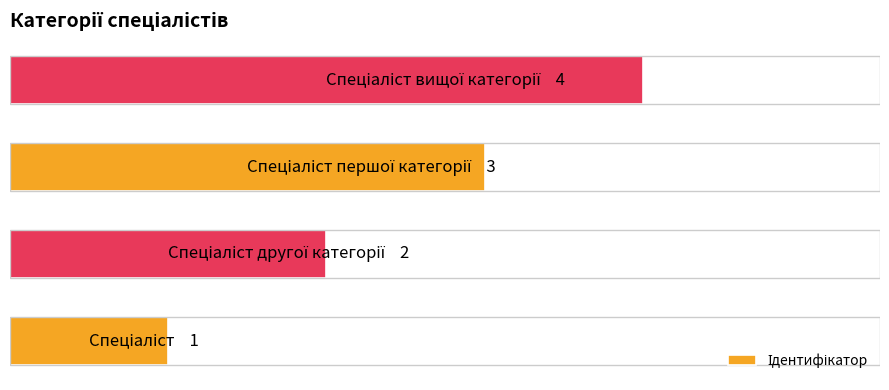

Are the bars horizontal?

Yes